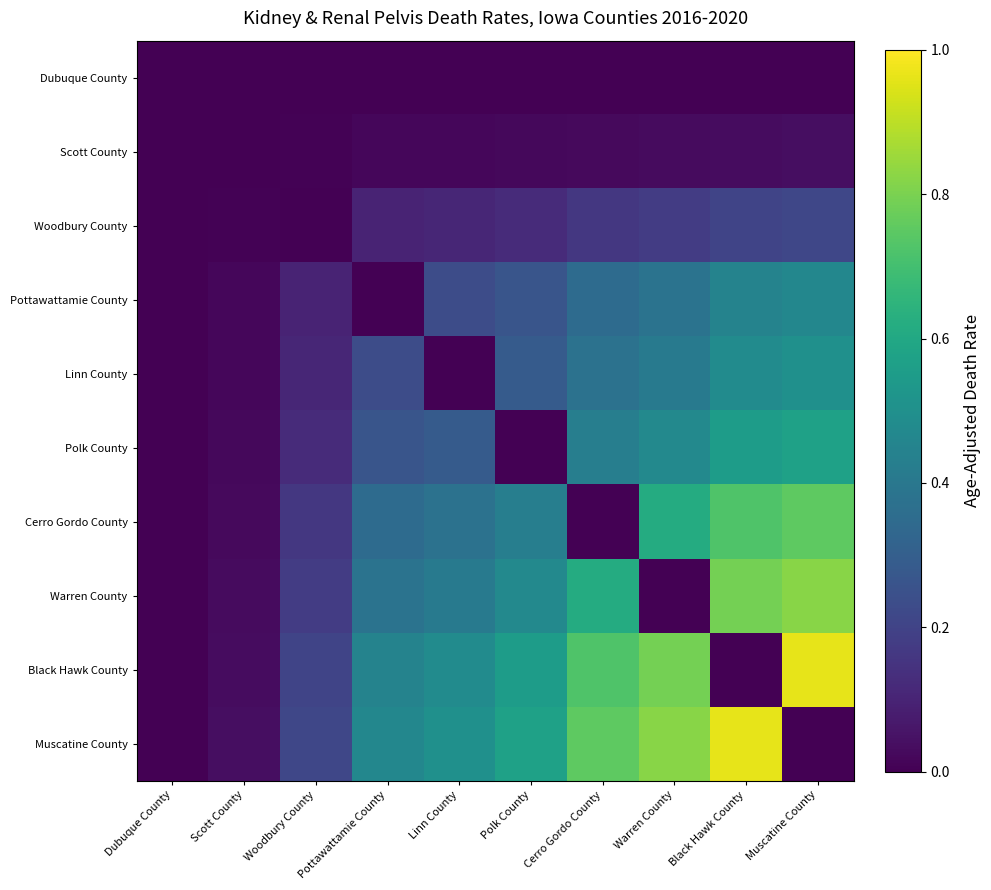

At how many categories does at least one series exceed 0?

9